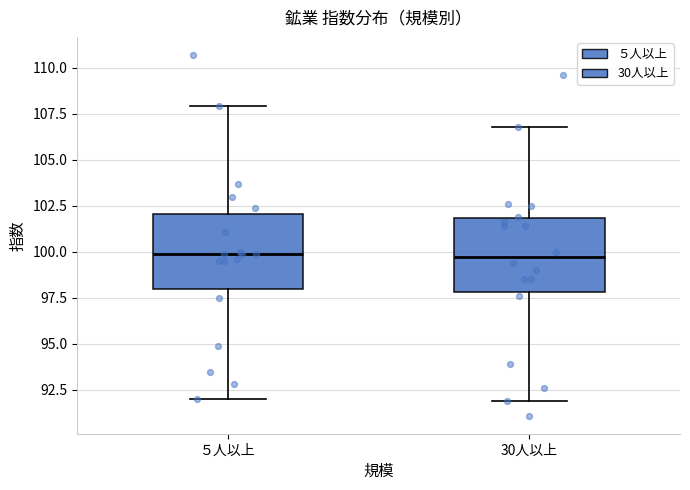

Reading left to right, transcribe this box plot: for each box, give where its median line is, the range the box spans, and where its two whiskers end, as read against the y-axis. The values are not printed on the chart, so give them approximately, as read against the axis.

５人以上: median 100.0, box 98.0 to 102.0, whiskers 92.0 to 108.0
30人以上: median 99.5, box 98.0 to 102.0, whiskers 92.0 to 107.0